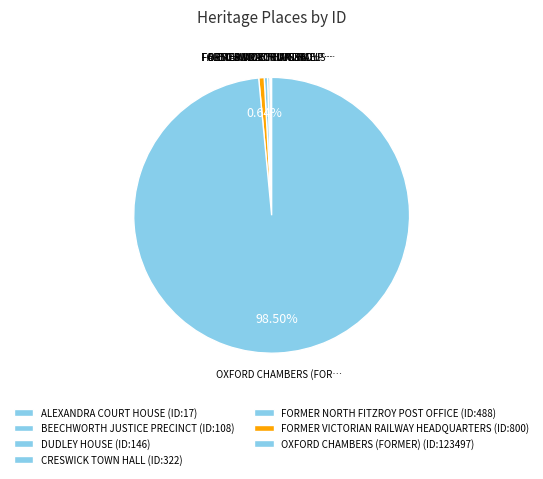

What is the majority slice?

OXFORD CHAMBERS (FORMER)